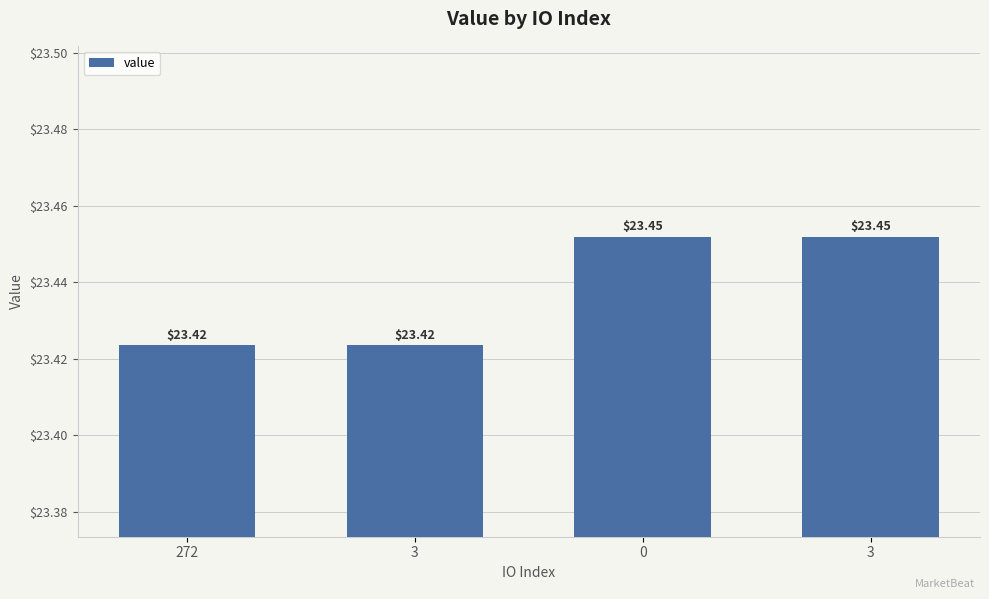

The value at 0 is 23.5. True or false?

True